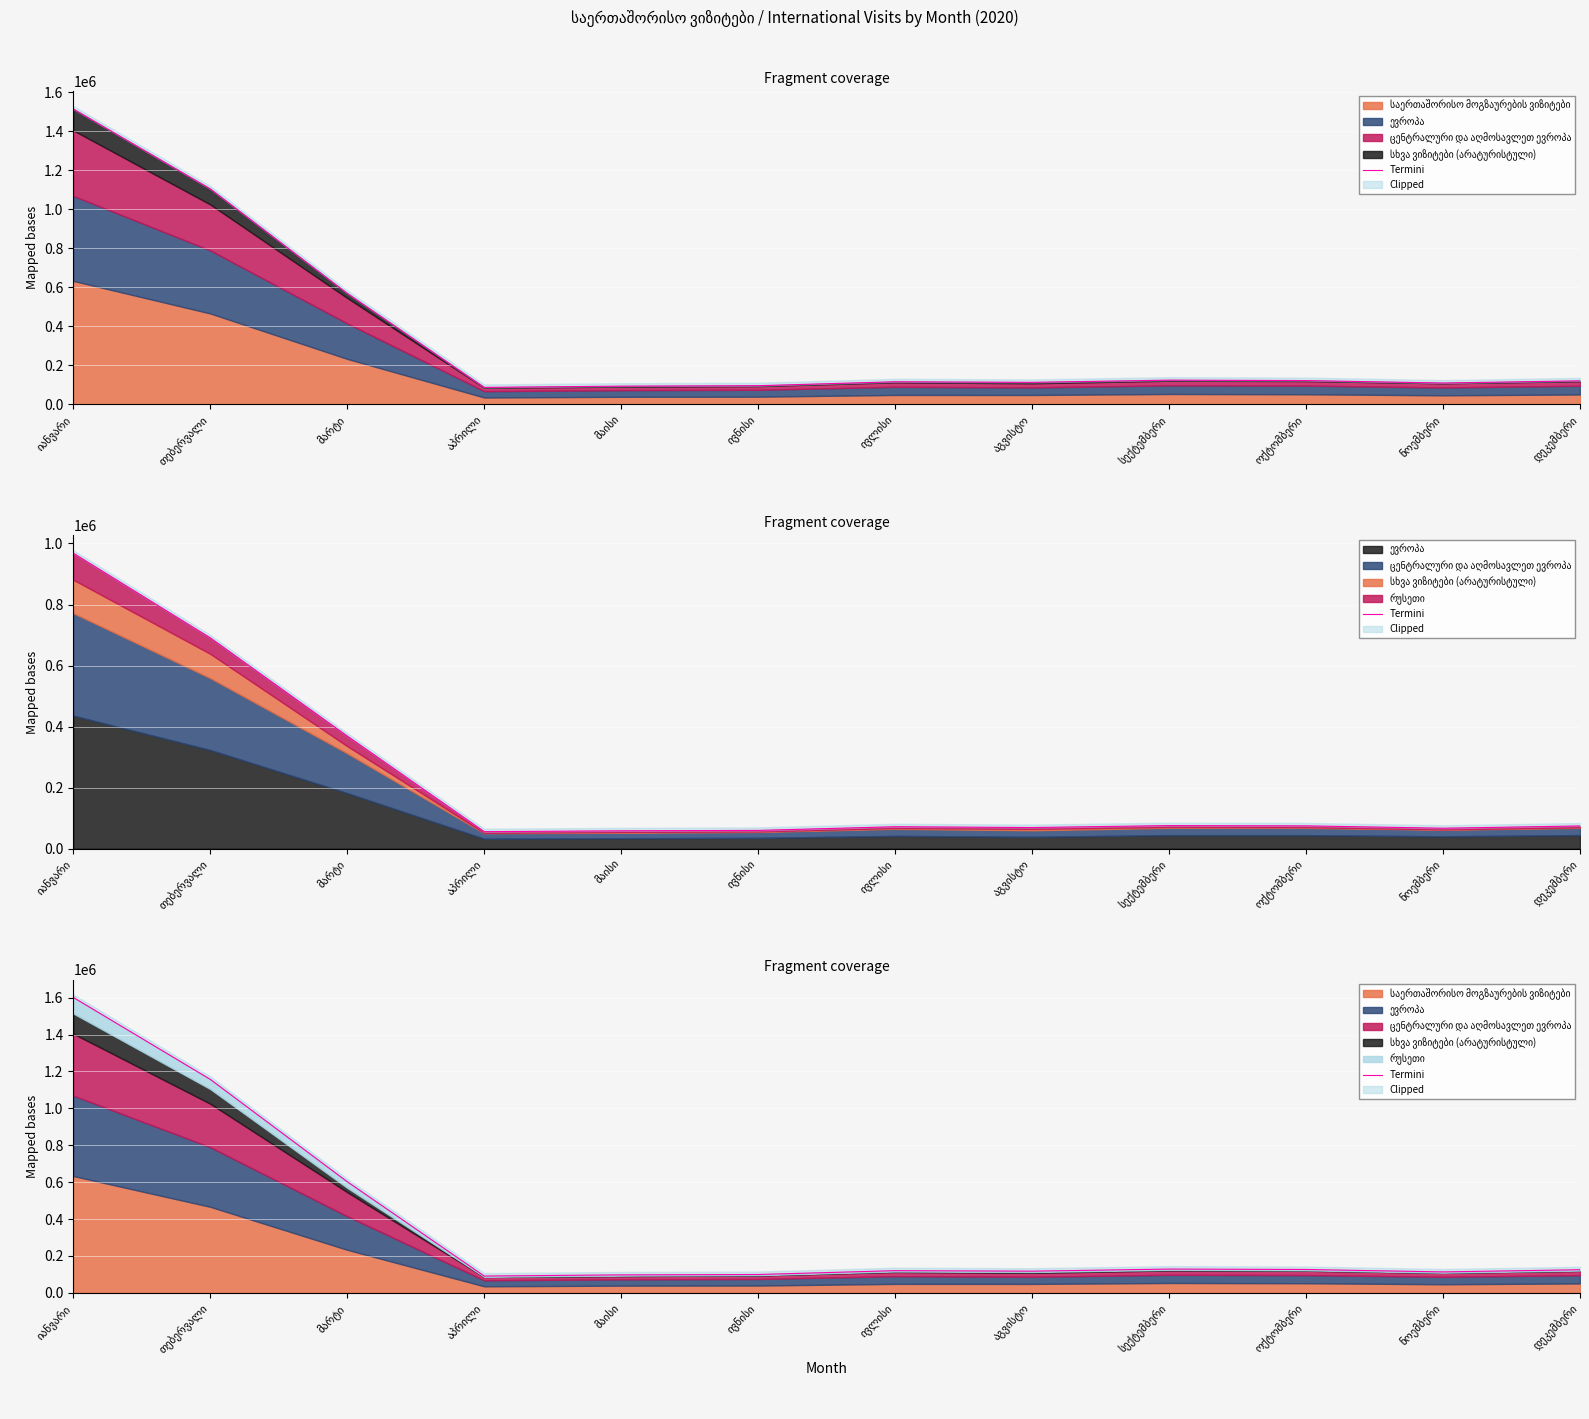

What is the approximate value at დეკემბერი?

125247